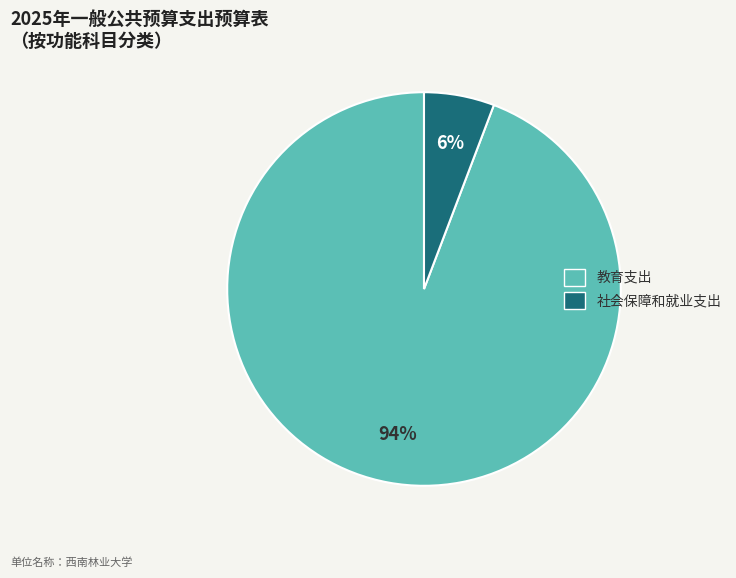

Between 教育支出 and 社会保障和就业支出, which is larger?

教育支出